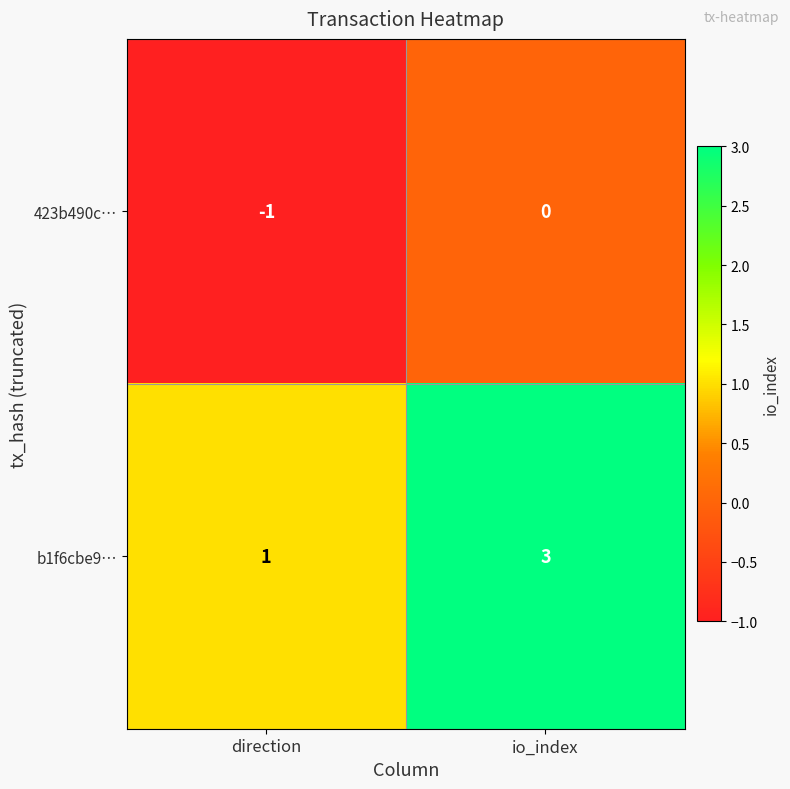

Reading right to left, what are all the values shown in this chart?

423b490c…: io_index=0	direction=-1
b1f6cbe9…: io_index=3	direction=1